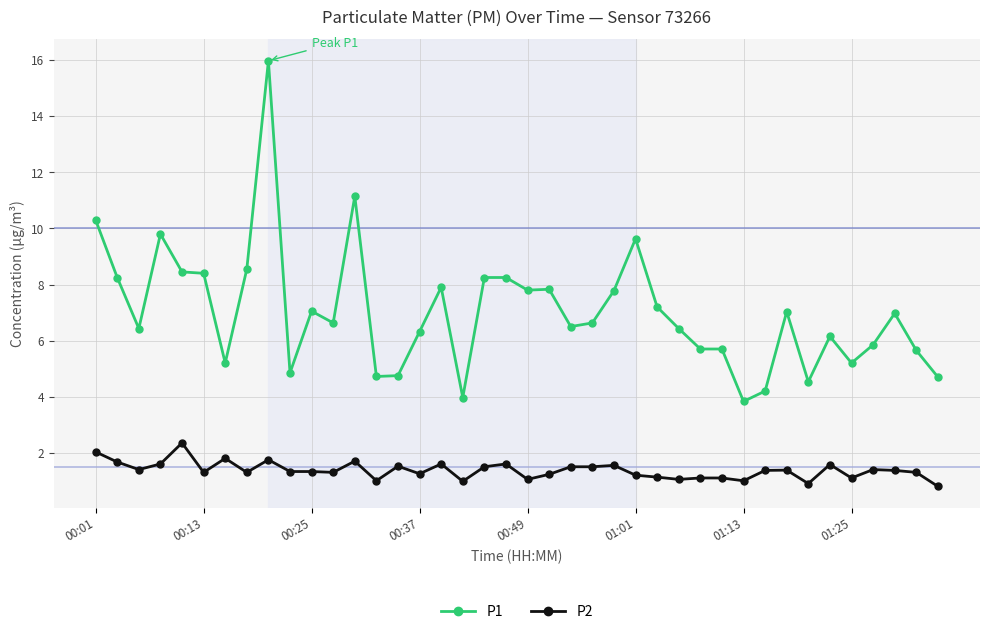

True or false: P1 and P2 intersect in this chart.

False